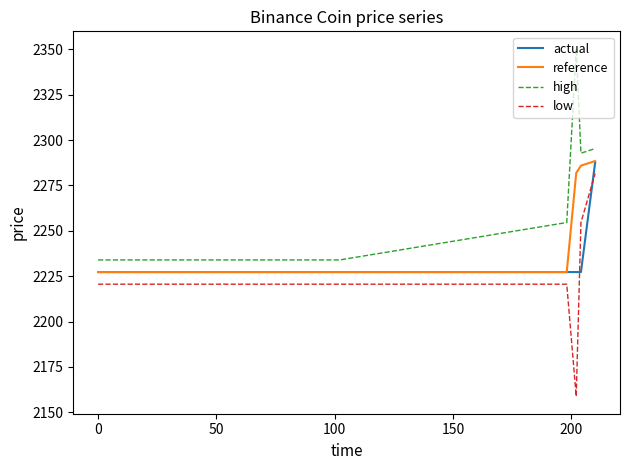

Rank the series by their average value, from highest to lowest.

high, reference, actual, low